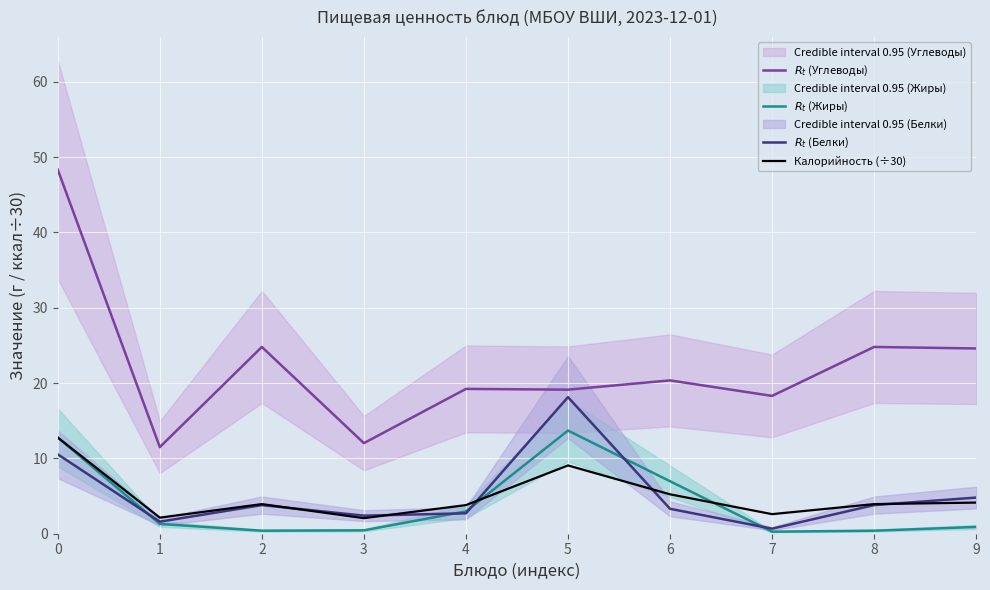

Rank the series at 4 from highest to lowest value.

$R_t$ (Углеводы), Калорийность (÷30), $R_t$ (Жиры), $R_t$ (Белки)